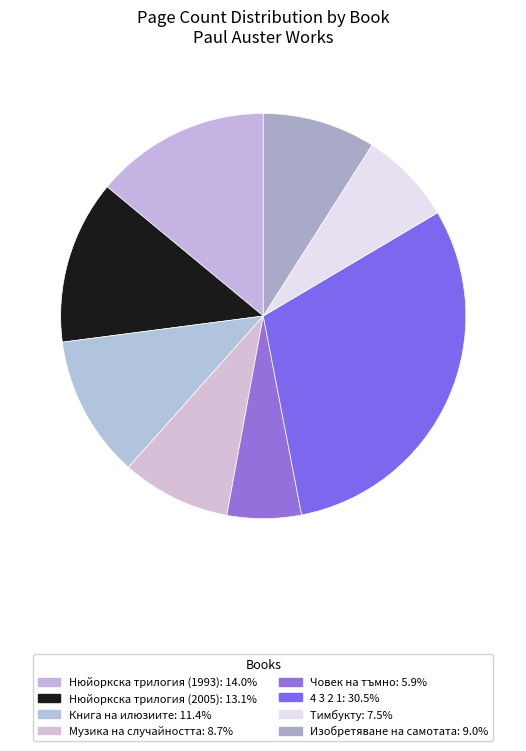

Which category has the biggest portion of the pie?

4 3 2 1